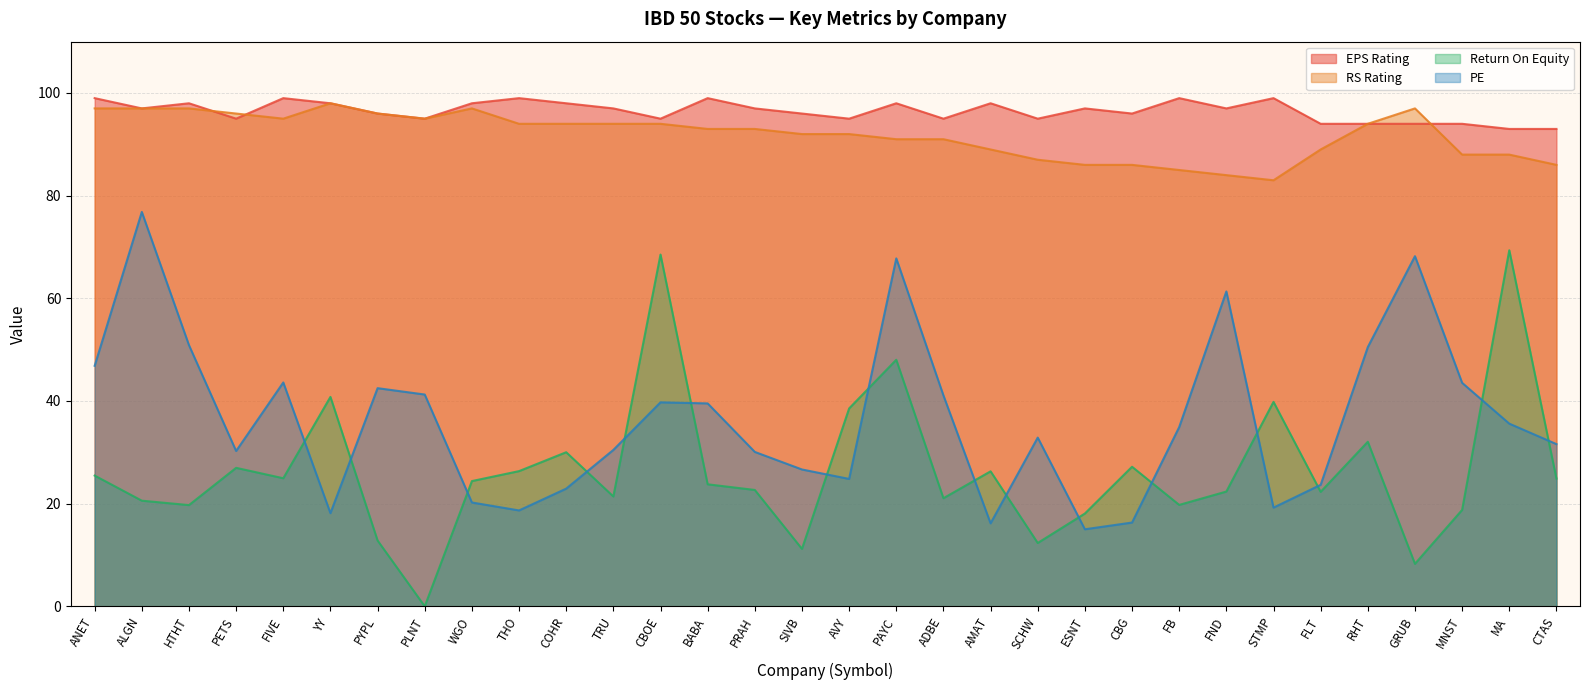

What position from the right is AMAT?

13